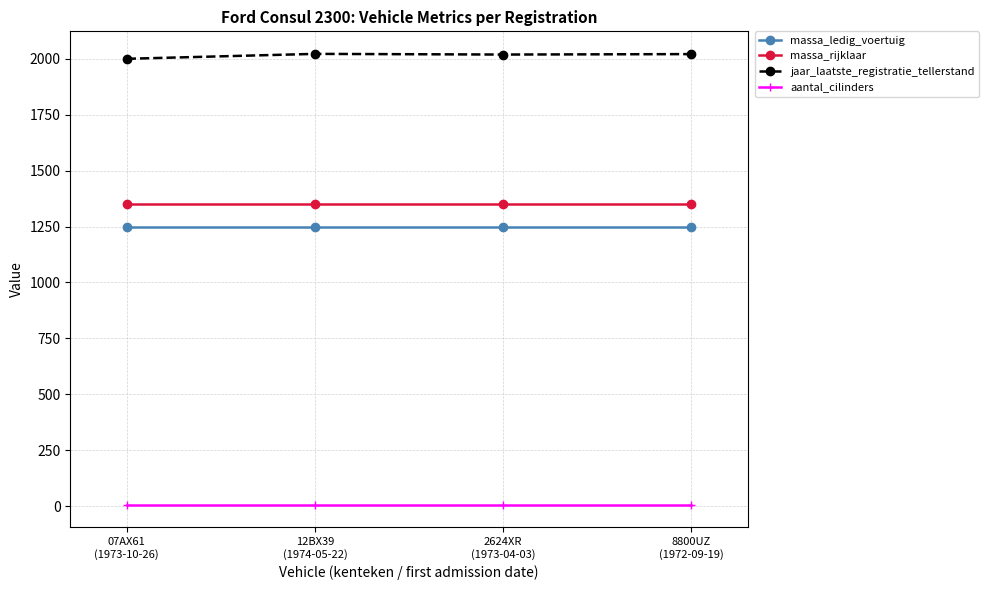

Does the chart have visible grid lines?

Yes